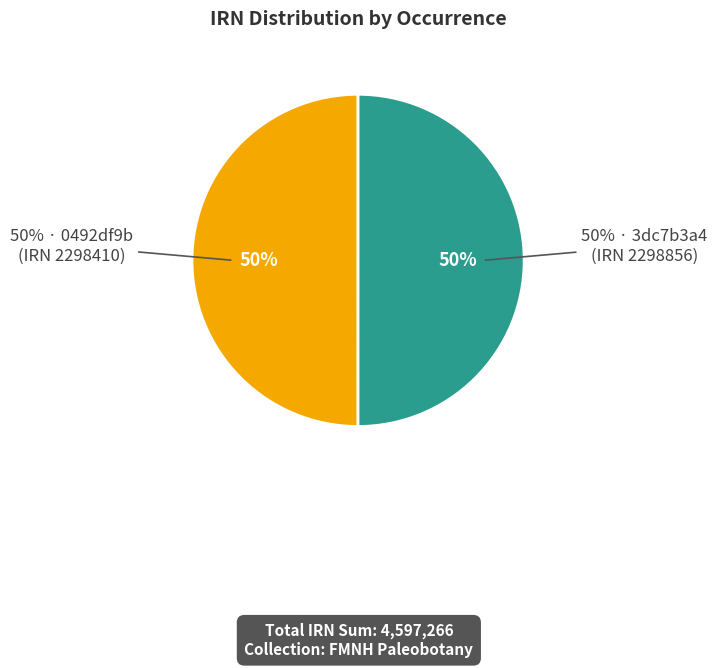

Which slice is the smallest?

0492df9b-b72f-4f89-9b6d-5a8adf1405c8